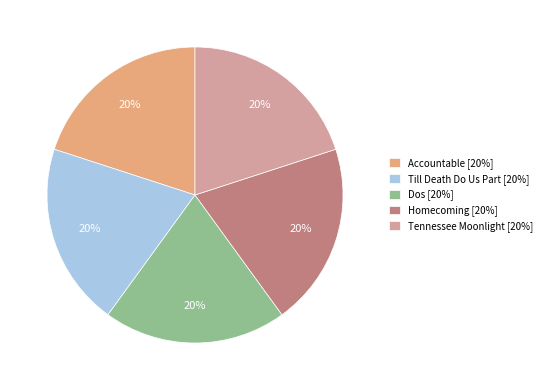

To the nearest percent, what is the combined percentage of Homecoming and Tennessee Moonlight?

40%